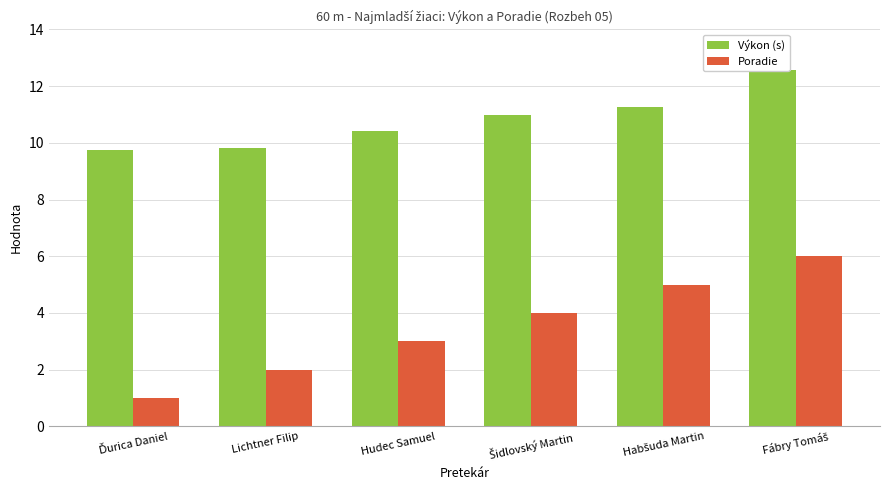

Read the Výkon (s) value at Fábry Tomáš.

12.6